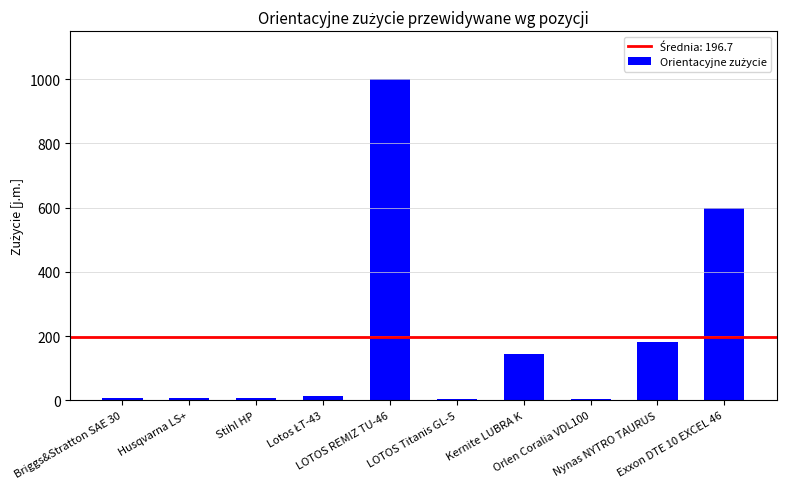

Approximately how many times larger is the value at Kernite LUBRA K compared to Husqvarna LS+?

24.0